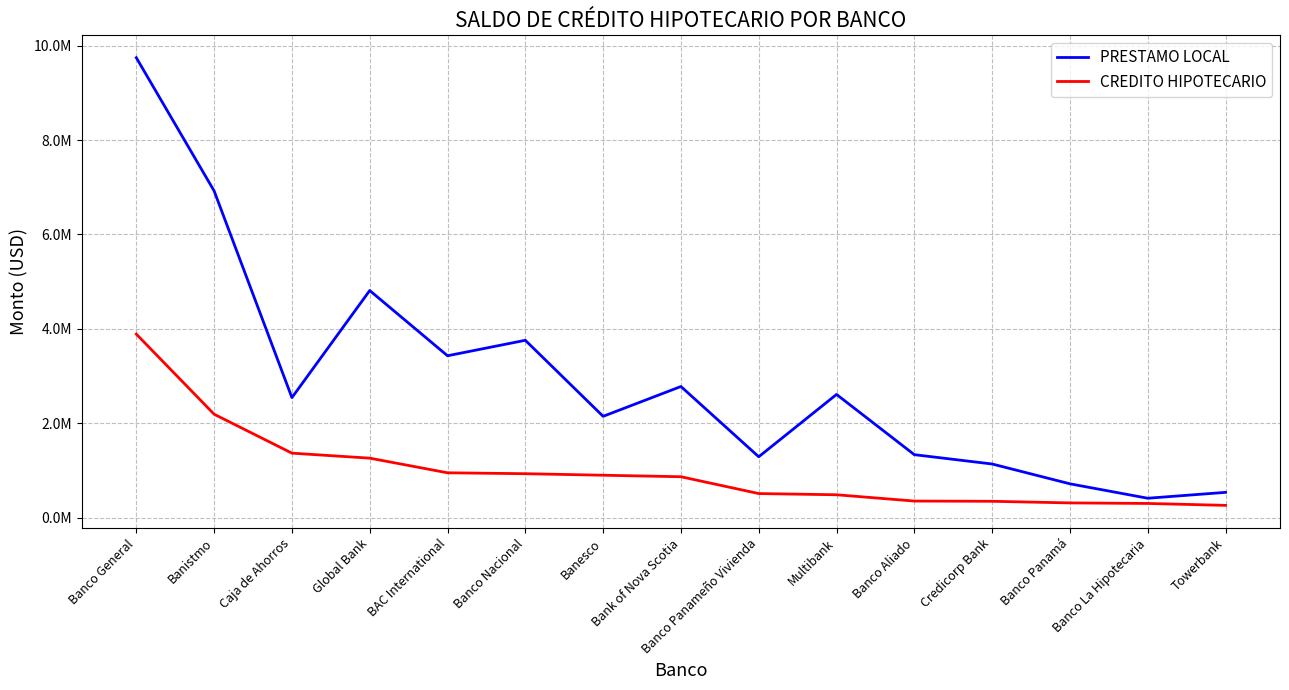

Which series has the largest range (max minus min)?

PRESTAMO LOCAL